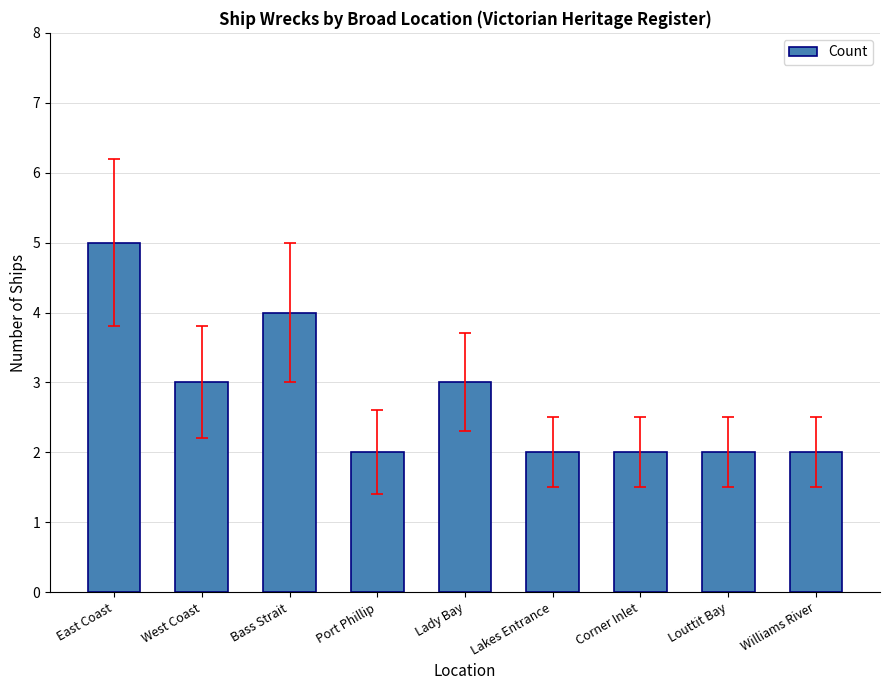

Reading left to right, what are all the values shown in this chart?

5	3	4	2	3	2	2	2	2